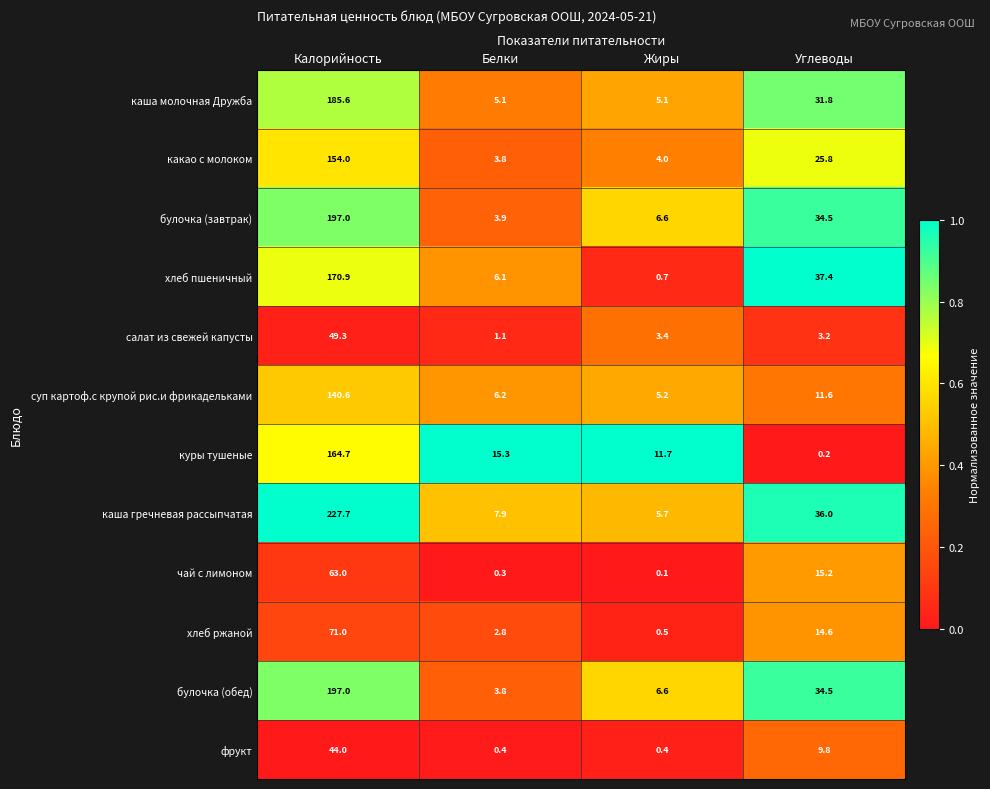

Between Белки and Углеводы, which series saw the biggest shift?

хлеб пшеничный